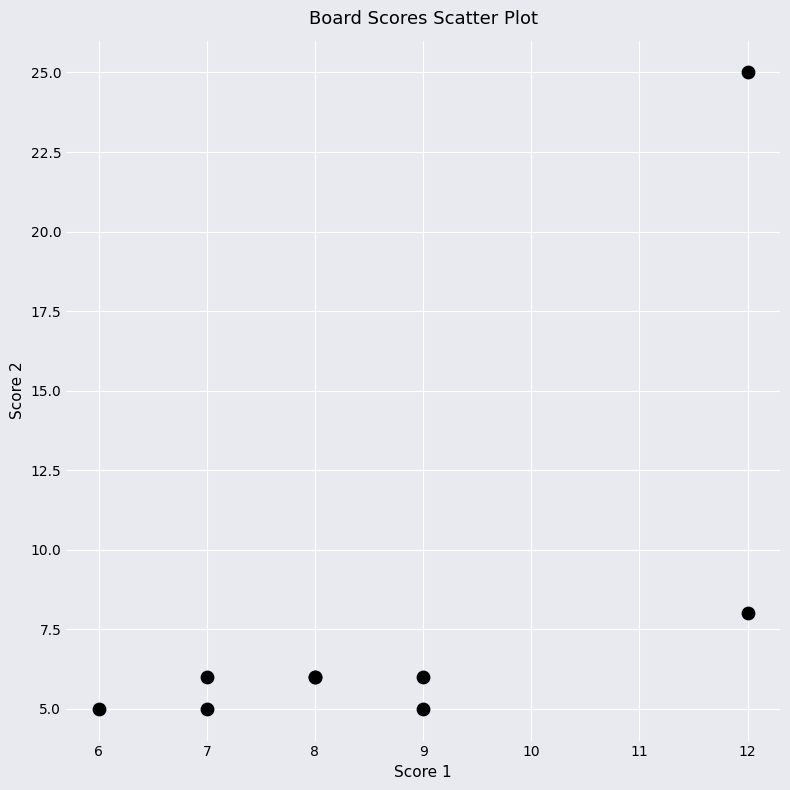

What Y value in the scatter plot is closest to 15?

8